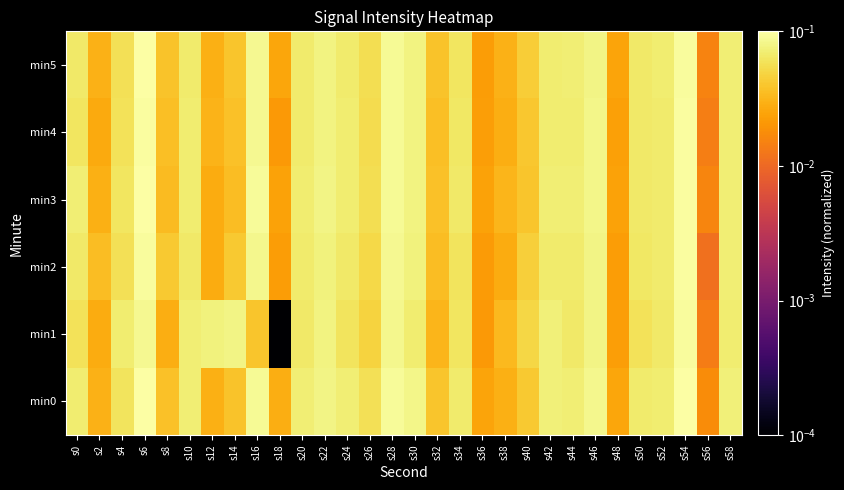

How many distinct data groups are displayed?

6